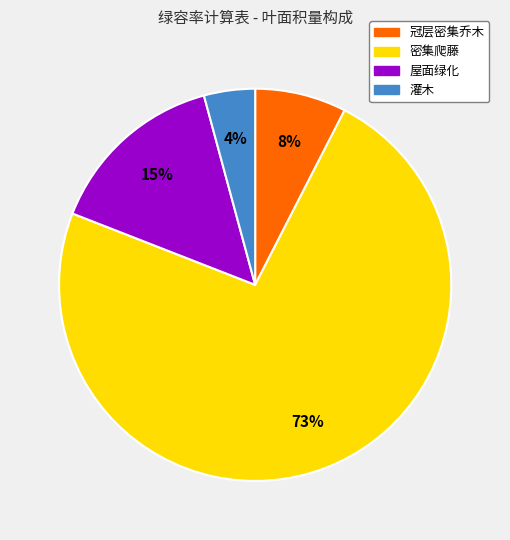

To the nearest percent, what is the combined percentage of 屋面绿化 and 灌木?

19%